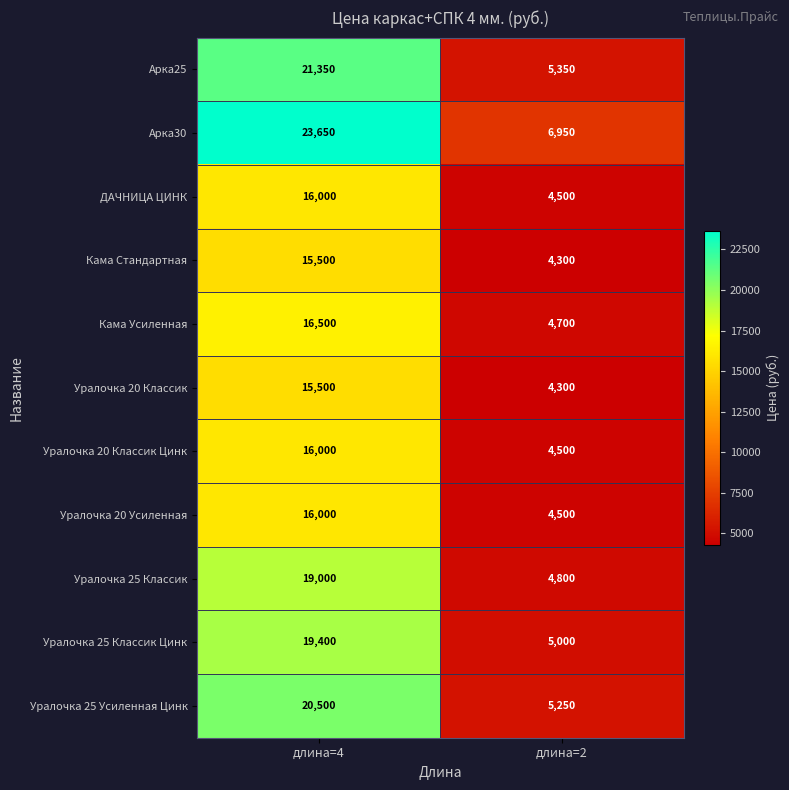

Which series has the largest total across all categories?

Арка30